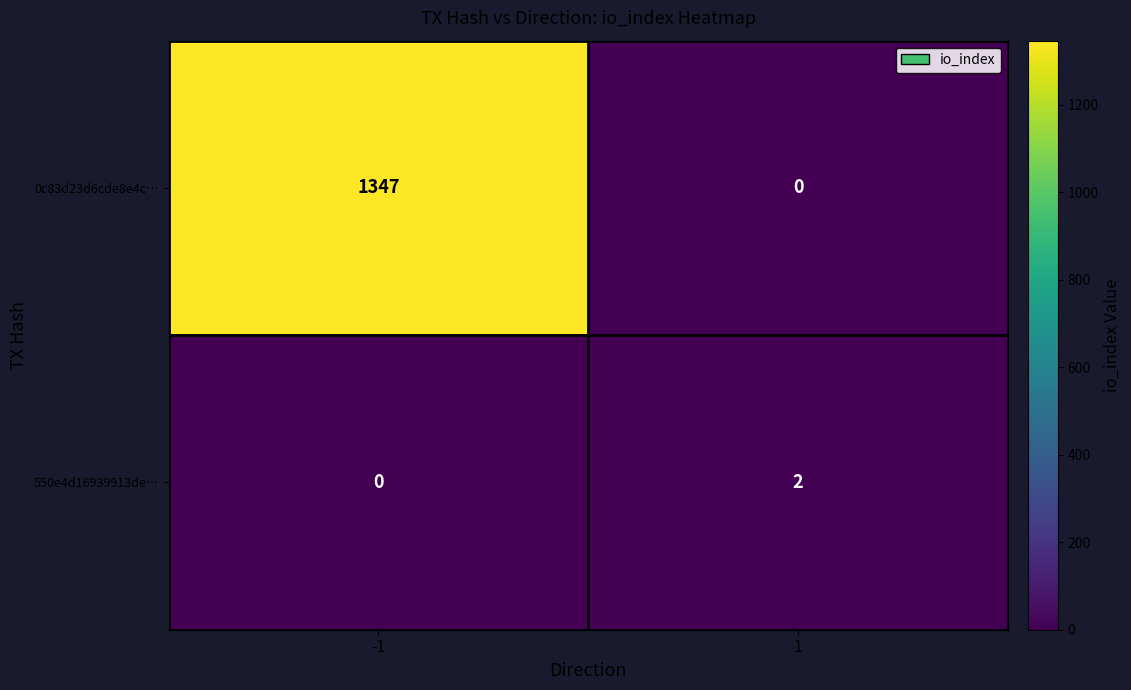

The 550e4d16939913de… series shows 2 at 1. True or false?

True